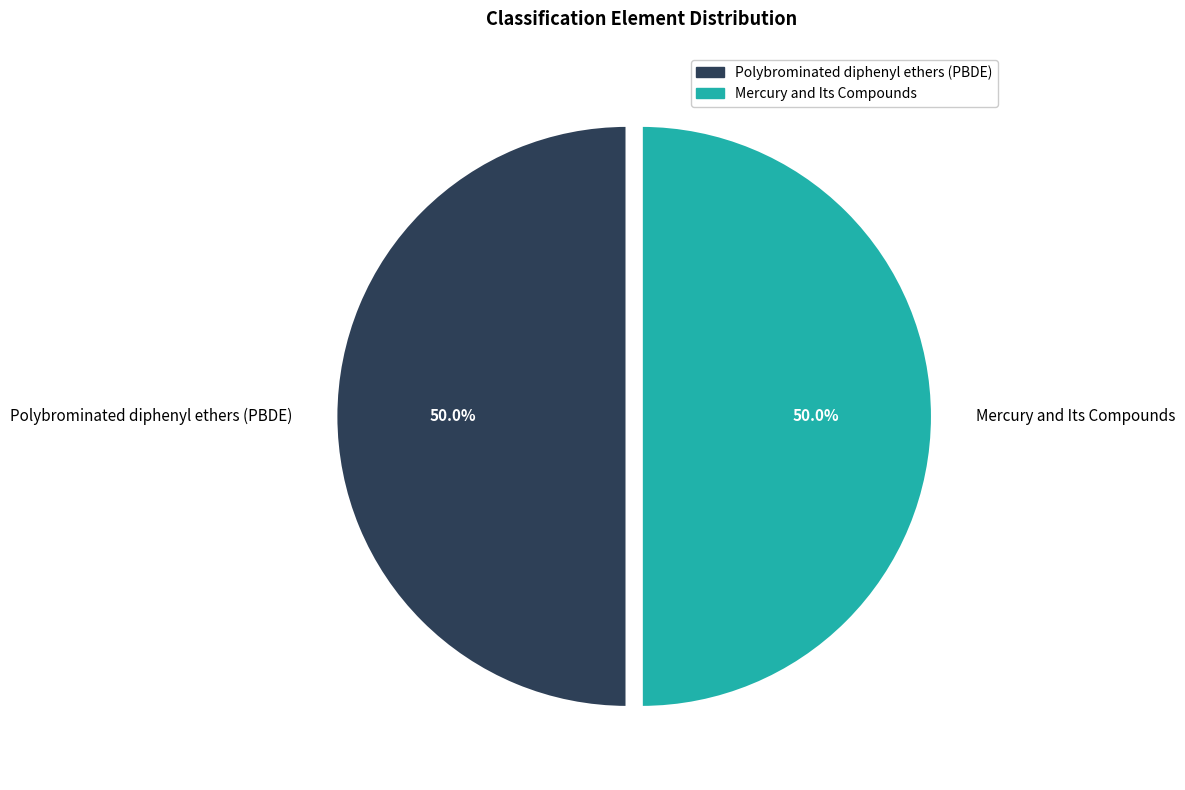

How many segments does this pie chart have?

2